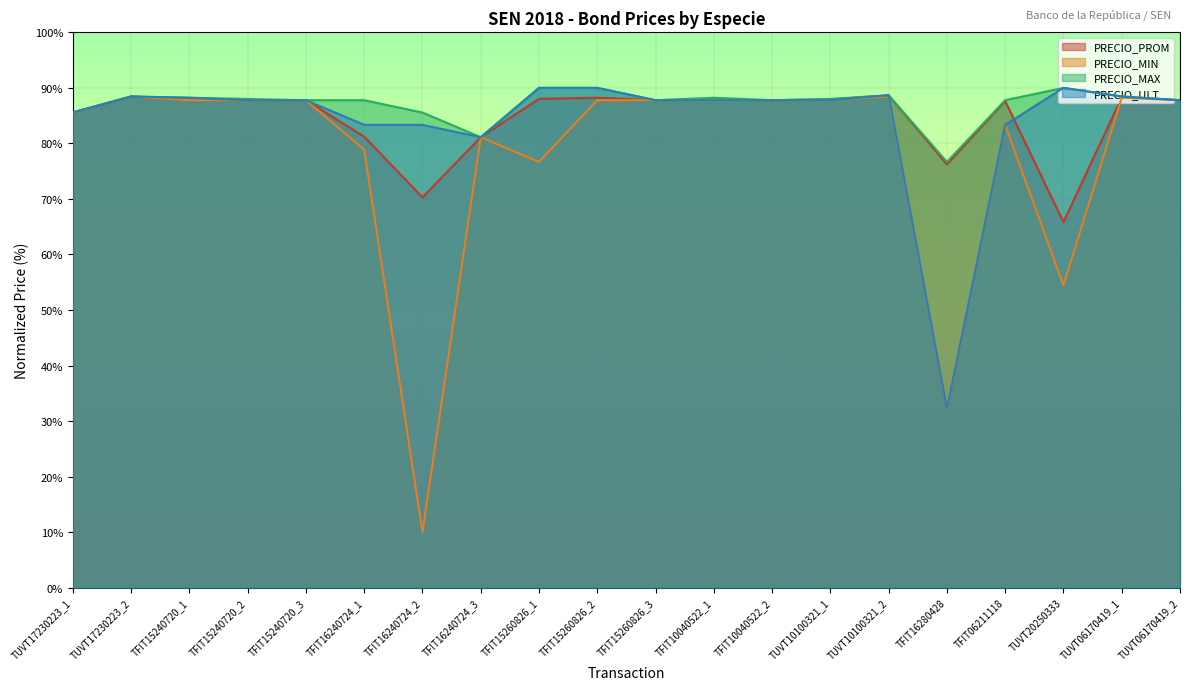

What is the label of the 13th point from the left?

TFIT10040522_2